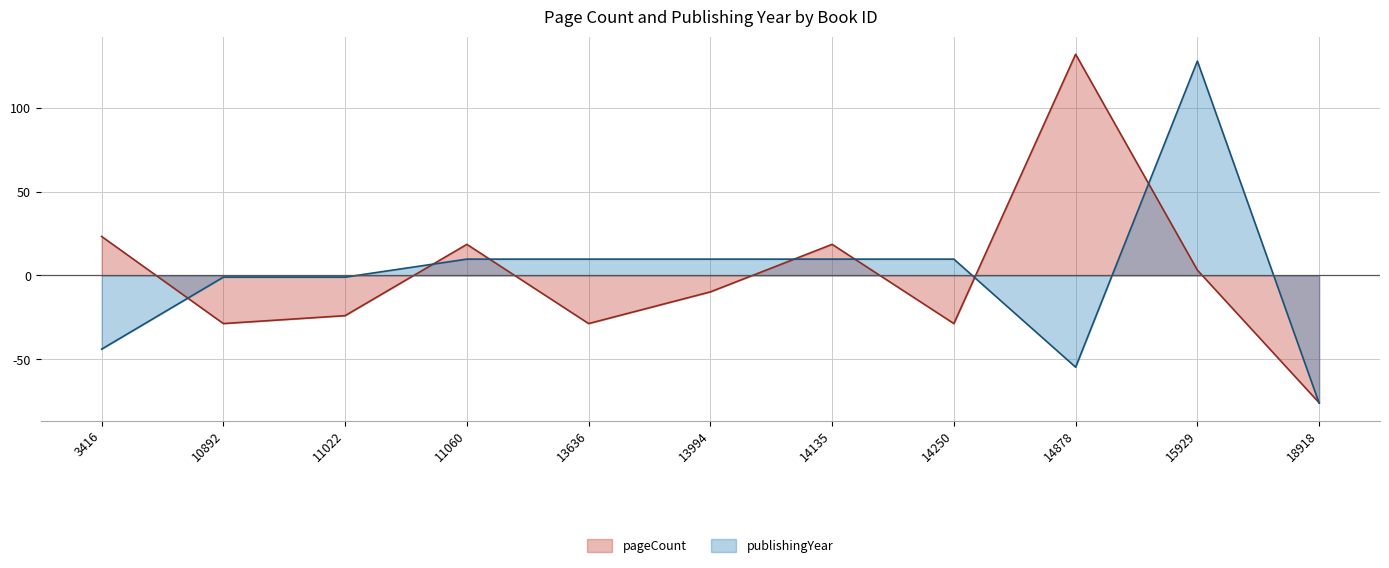

What is the minimum value shown in the chart?

-76.1